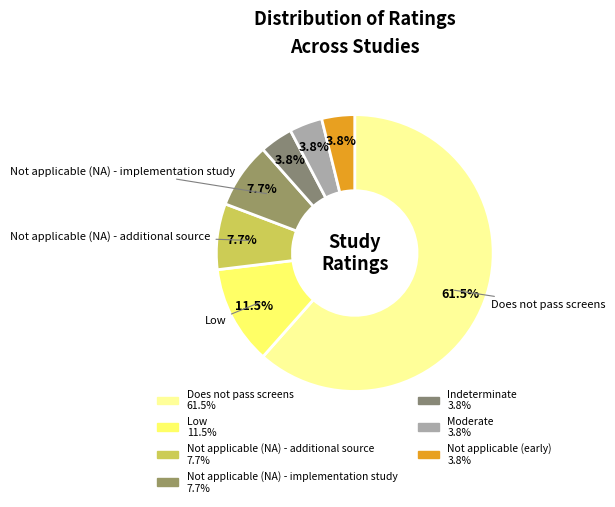

Does any single category account for the majority?

Yes